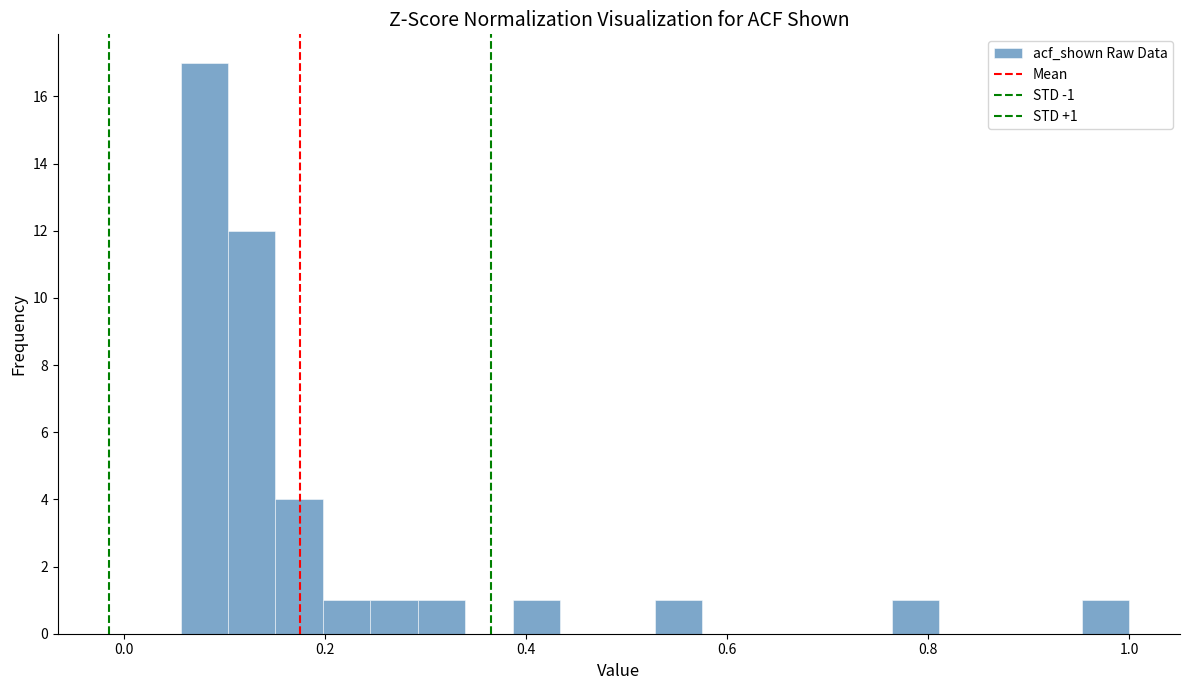

Read against the x-axis, roughly where is the centre of the tallest bar?

0.08